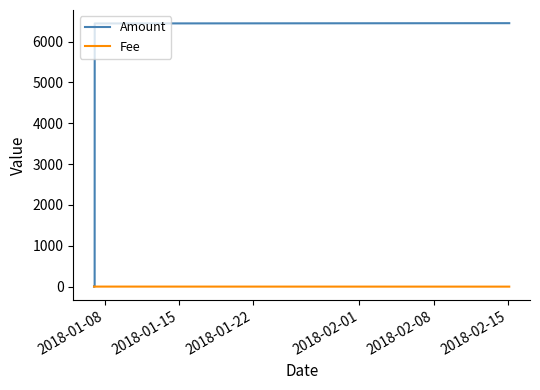

Which series has the largest total across all categories?

Amount